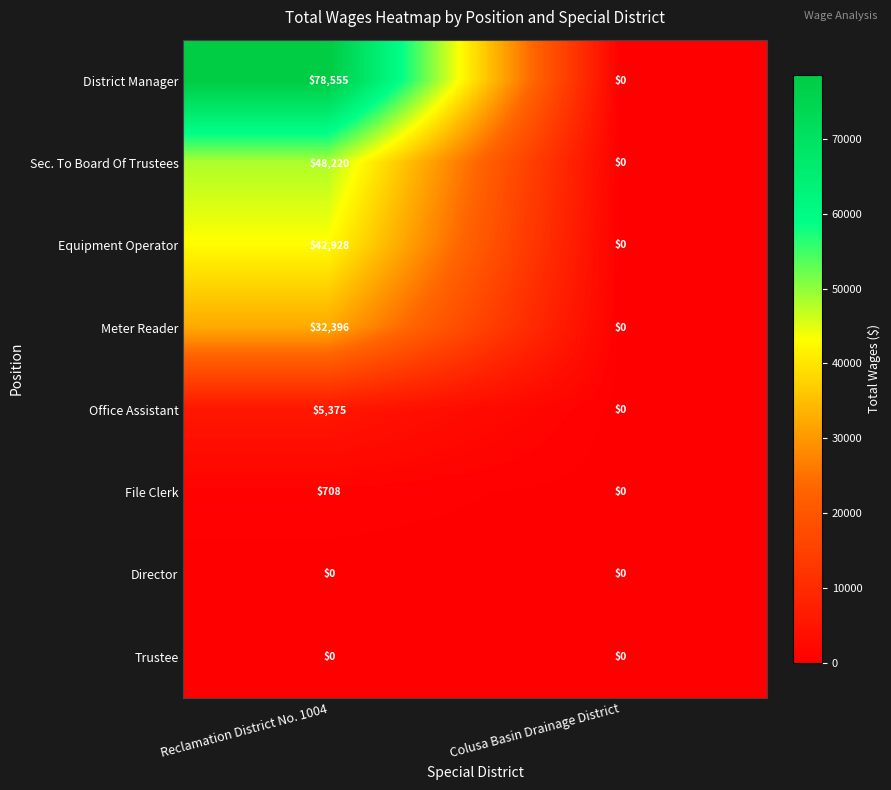

How many values in the Sec. To Board Of Trustees series are below 48220?

1